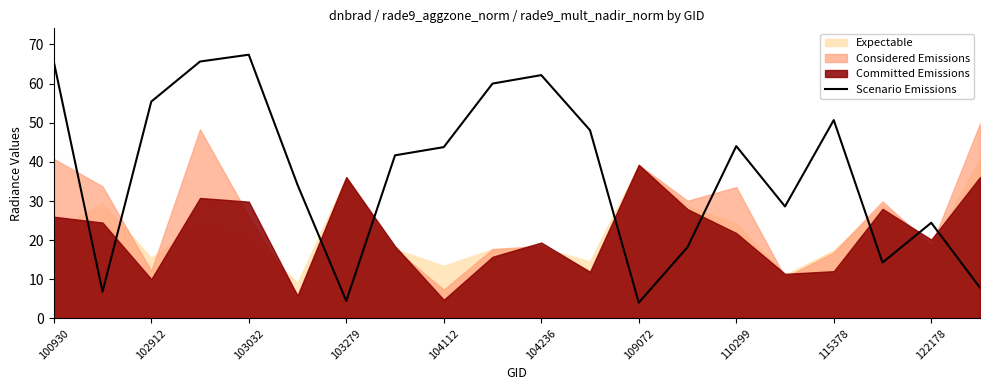

At which label does Scenario Emissions first exceed 43?

100930